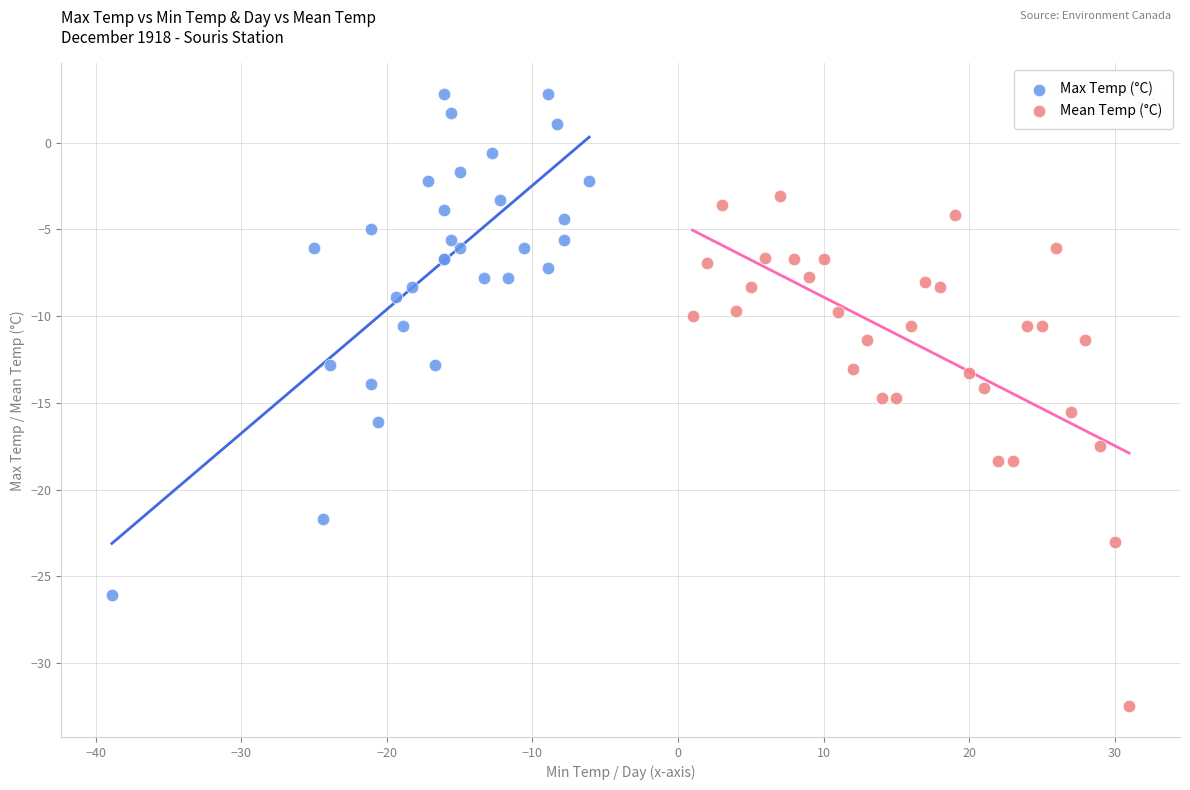

Which series reaches the minimum Y coordinate?

Mean Temp (°C)